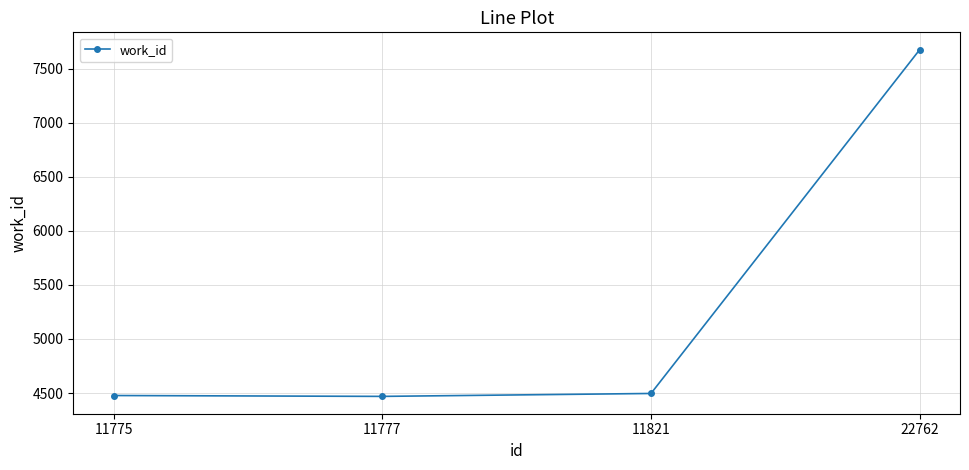

How many categories are shown in the chart?

4